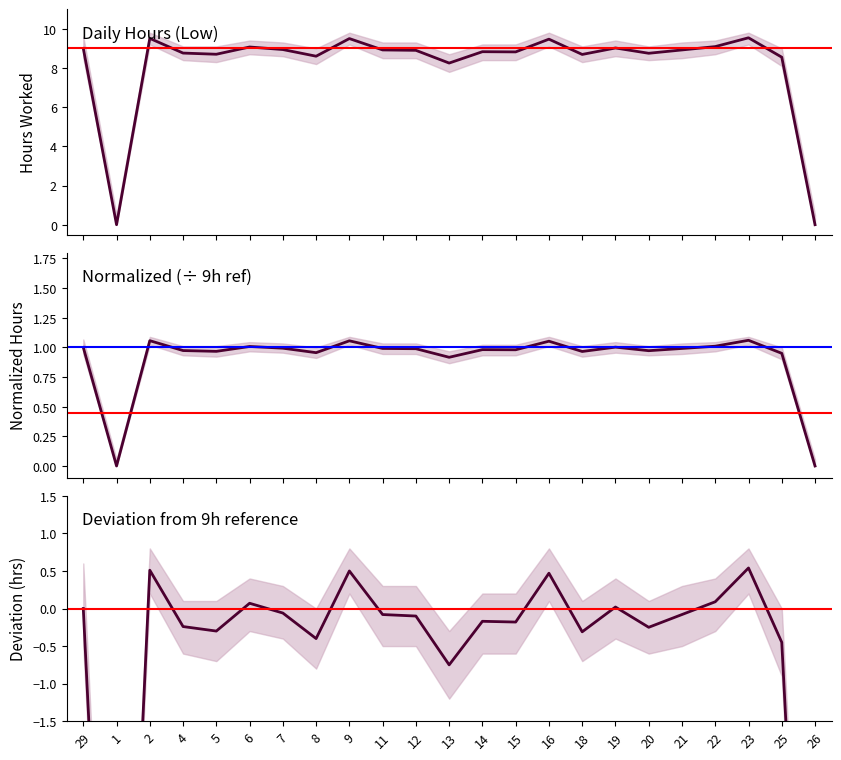

What is the difference between the highest and lowest values at 5?

9.0